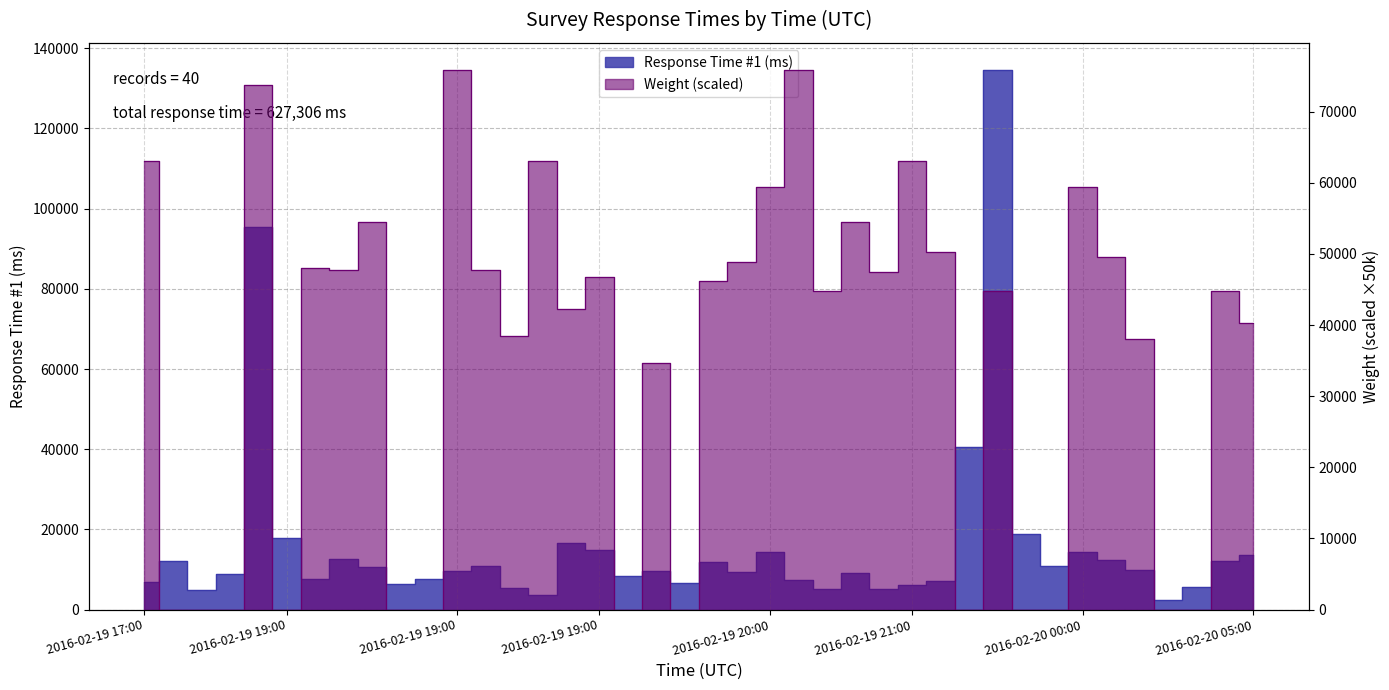

What is the value of the Response Time #1 (ms) point at the 38th from the left?

2302.0